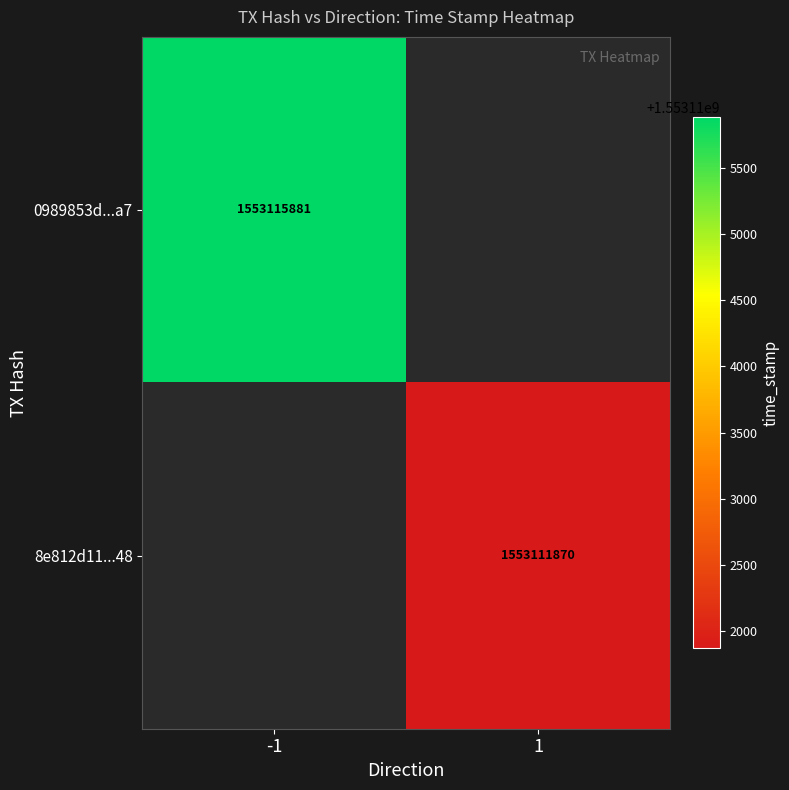

Is the value of 8e812d11...48 at 1 greater than the value of 0989853d...a7 at -1?

No